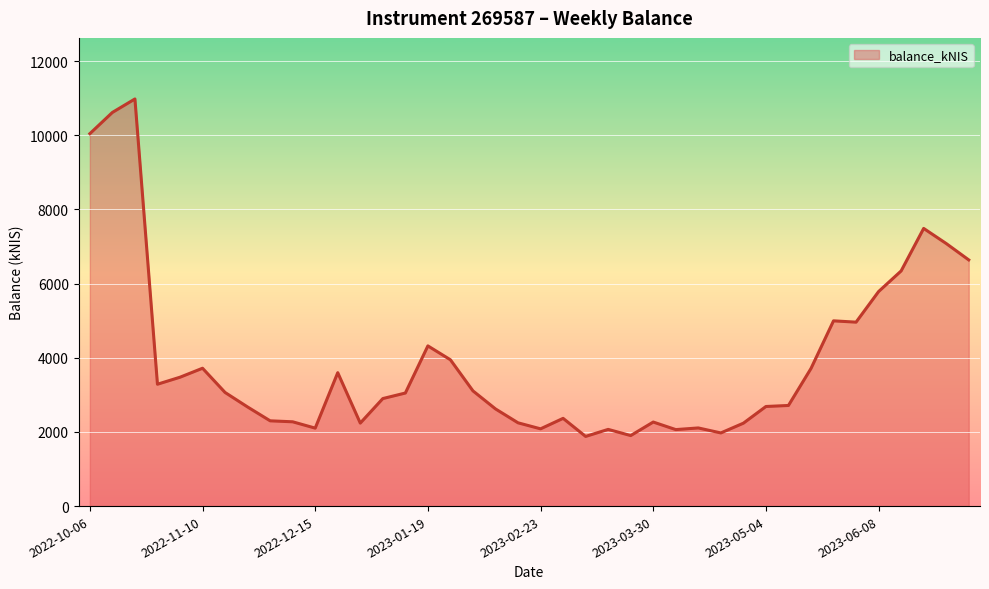

How many lines are shown in the chart?

1